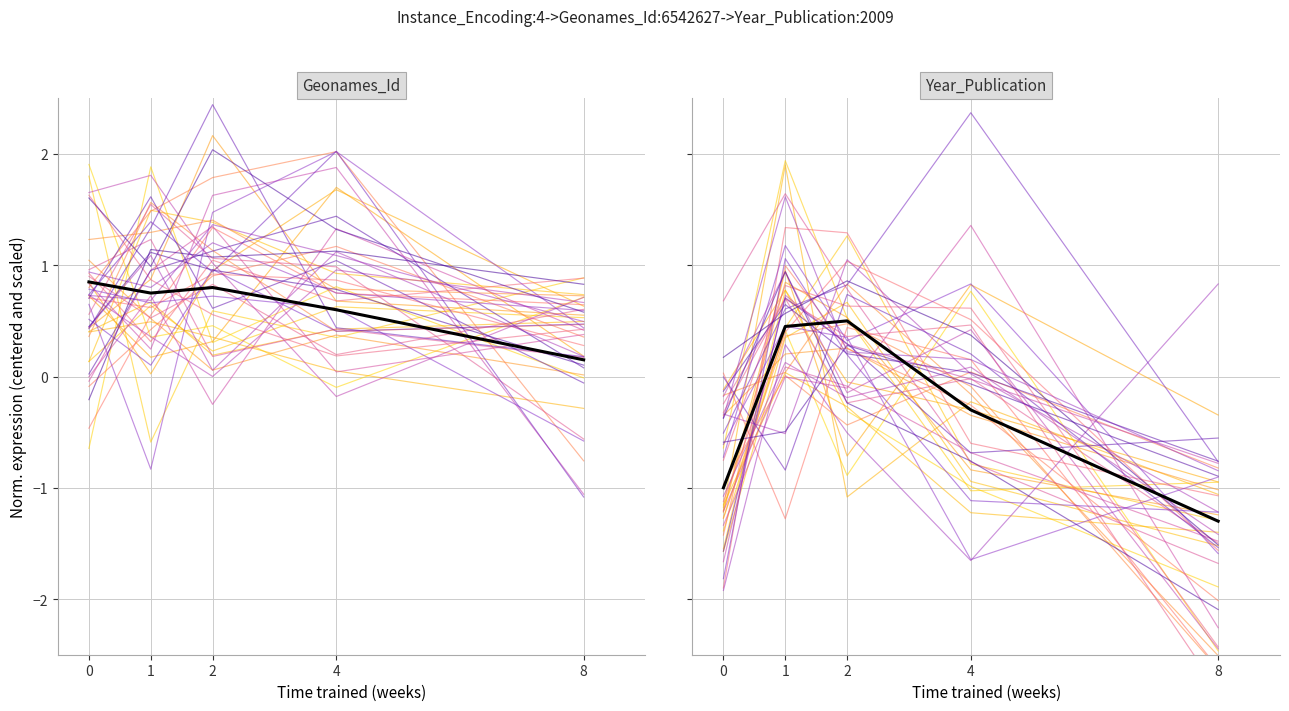

Is the value of mean at 1 greater than the value of line_0 at 2?

Yes